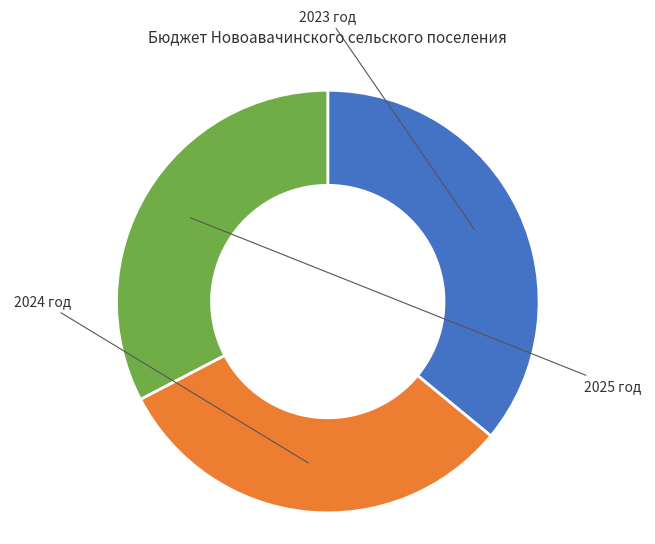

Does any single category account for the majority?

No